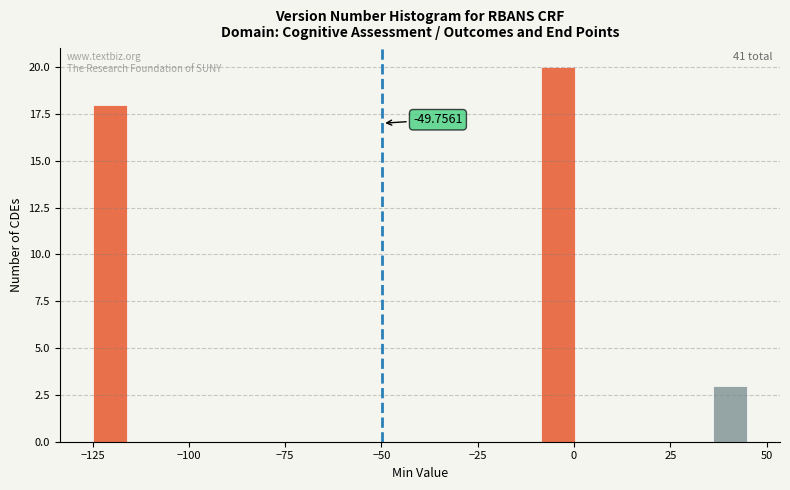

Around what value on the x-axis is the tallest bar? Give the approximate position of its centre, as read against the axis.

-5